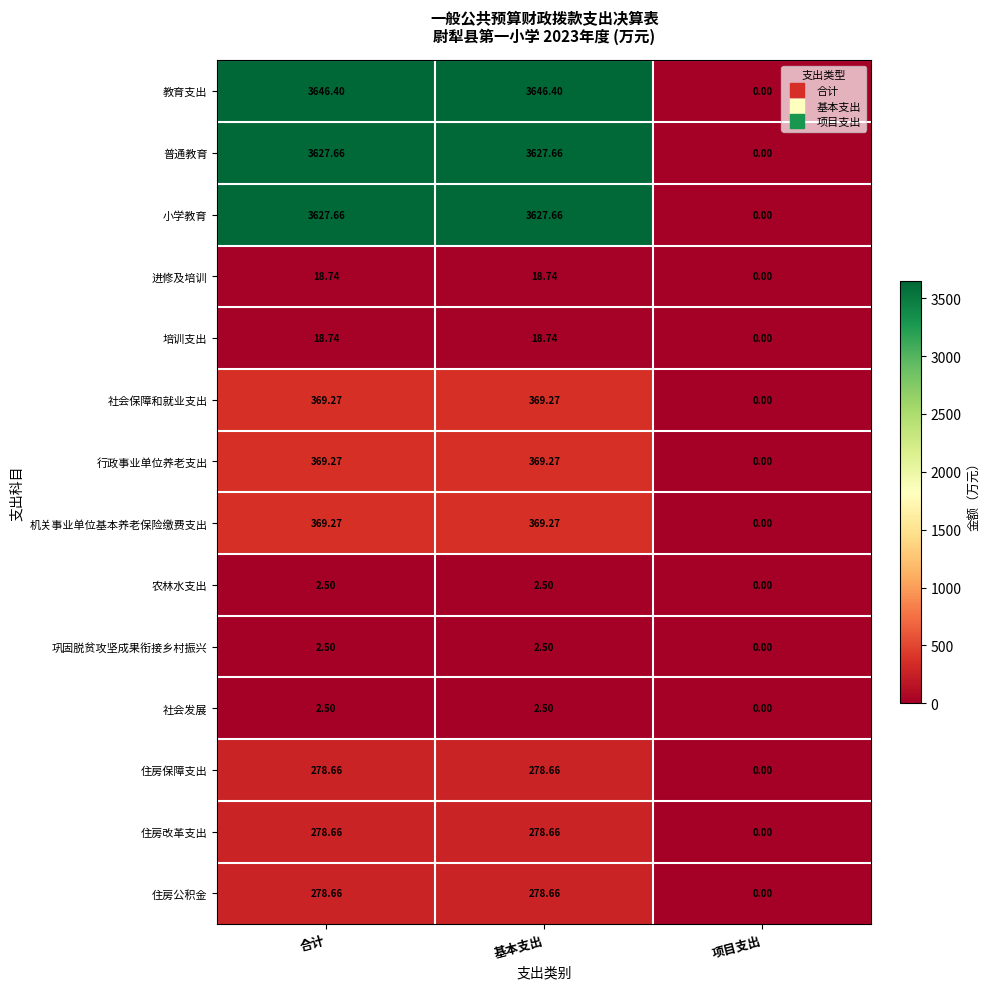

Which series has the largest range (max minus min)?

教育支出